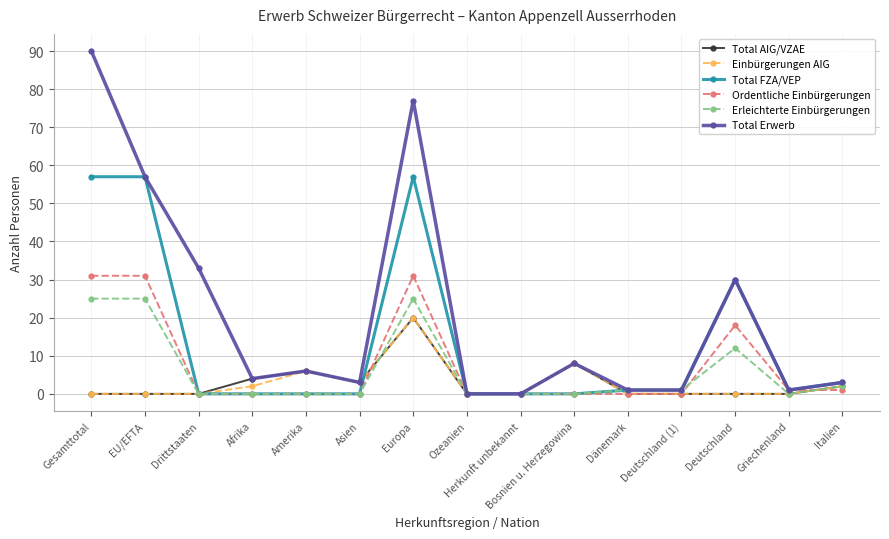

What are all the series names shown in the legend?

Total AIG/VZAE, Einbürgerungen AIG, Total FZA/VEP, Ordentliche Einbürgerungen, Erleichterte Einbürgerungen, Total Erwerb